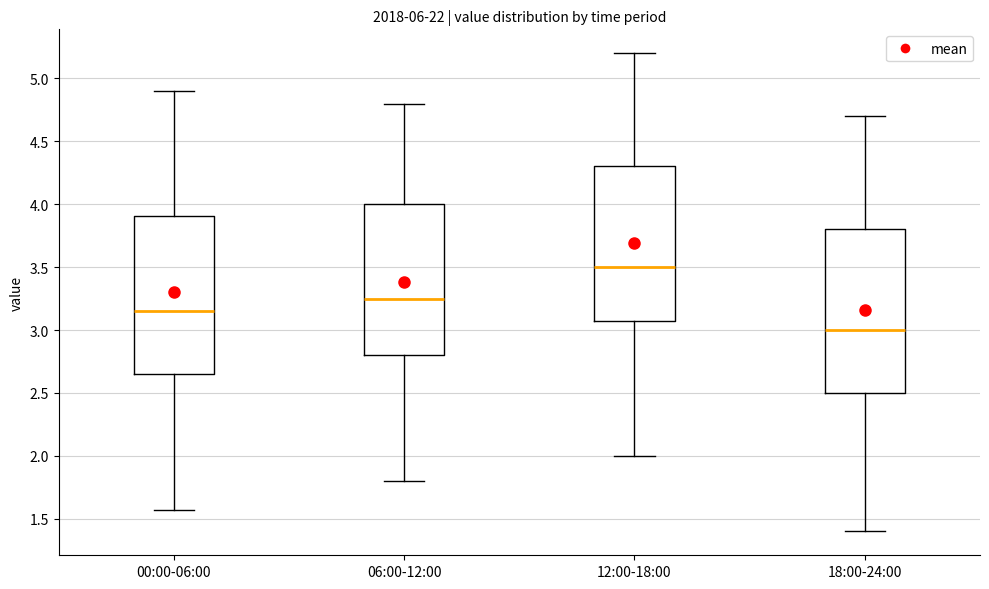

Which box has the lowest median line?

18:00-24:00